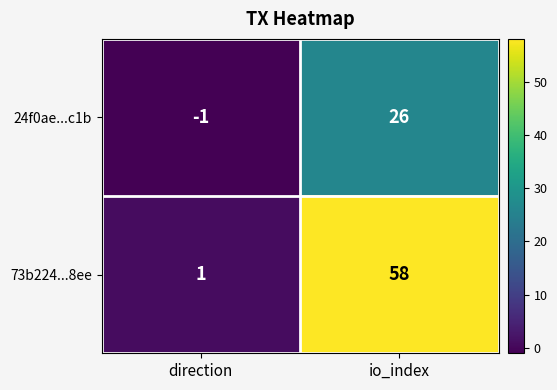

Which series has the largest total across all categories?

73b224...8ee